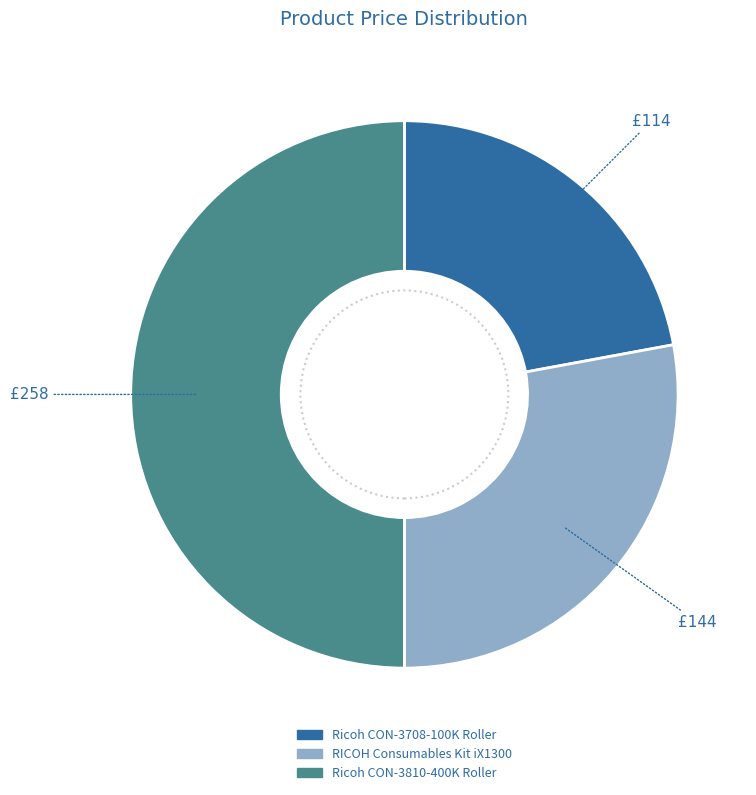

What is the ratio of the value at Ricoh CON-3708-100K Roller to the value at RICOH Consumables Kit iX1300?

0.8